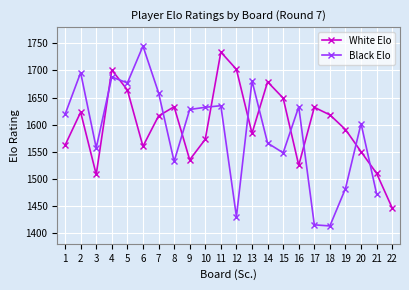

At which category does White Elo reach its first local valley?

3